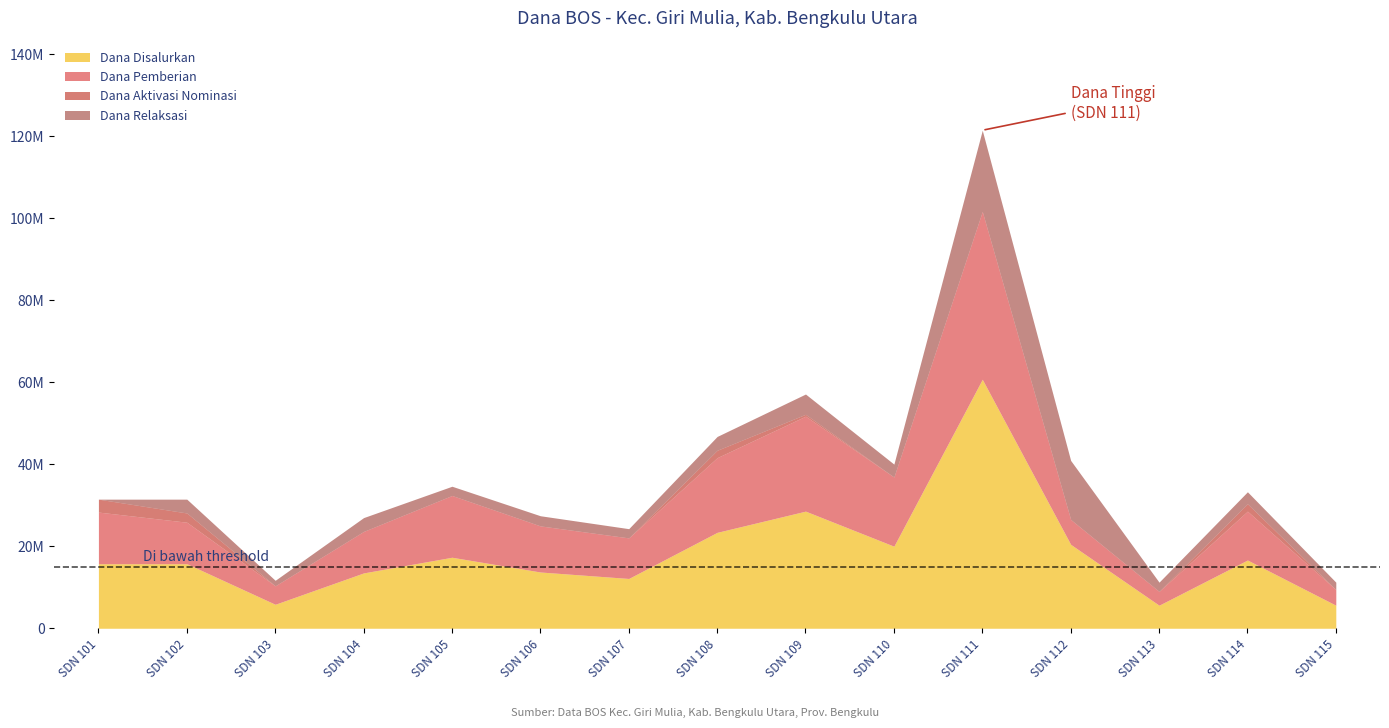

In Dana Relaksasi, how many points are higher than both neighbors (excluding endpoints)?

6